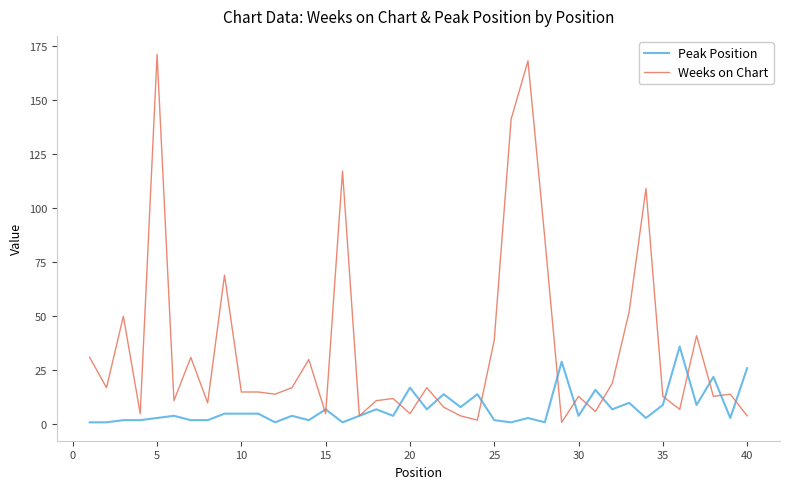

Which series ends up on top after the final intersection of Weeks on Chart and Peak Position?

Peak Position